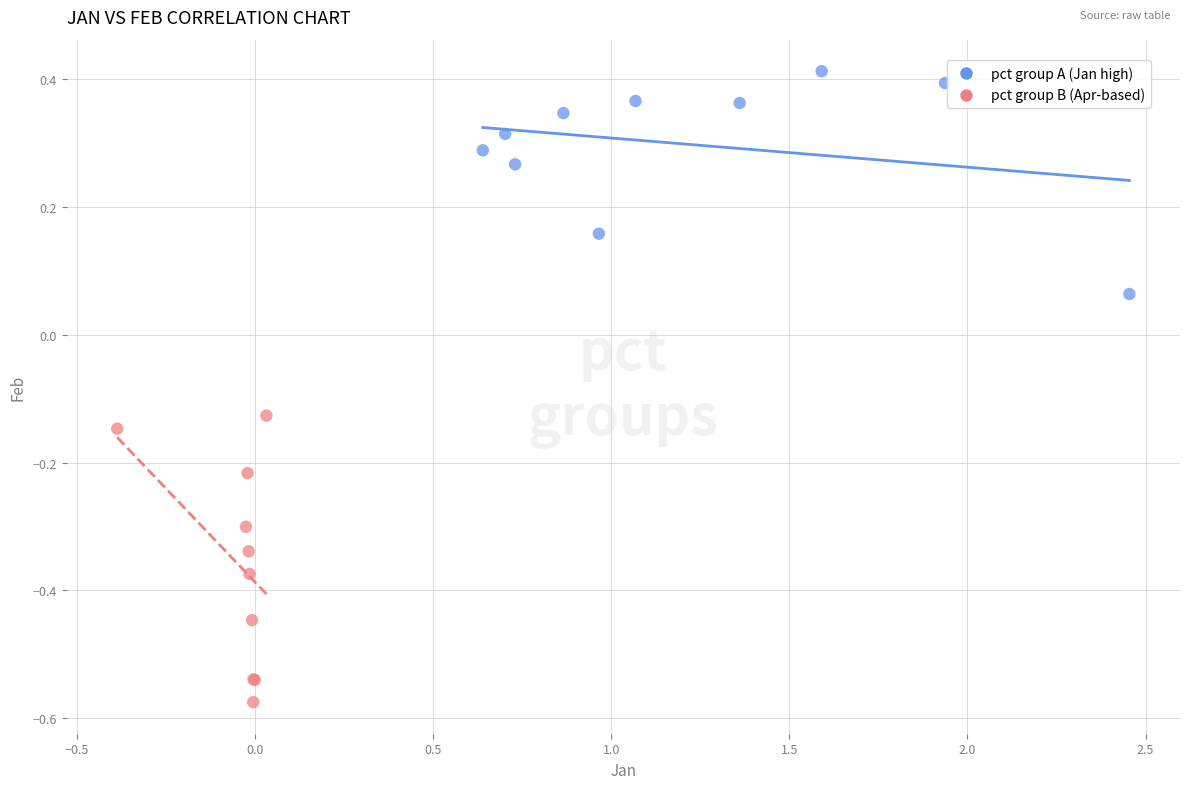

Which series has the largest Y range (max minus min)?

pct group B (Apr-based)